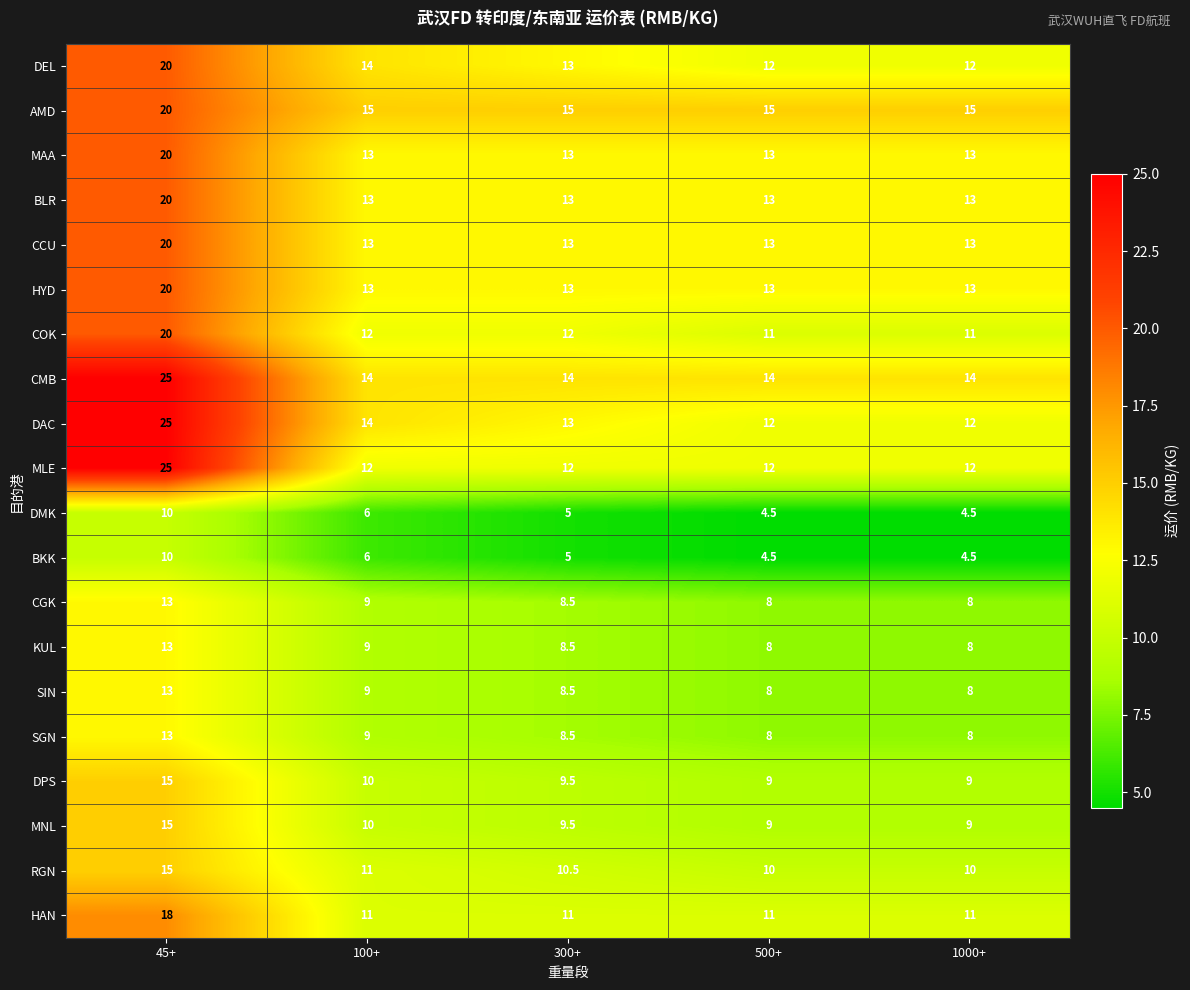

What is the minimum value for DMK?

4.5